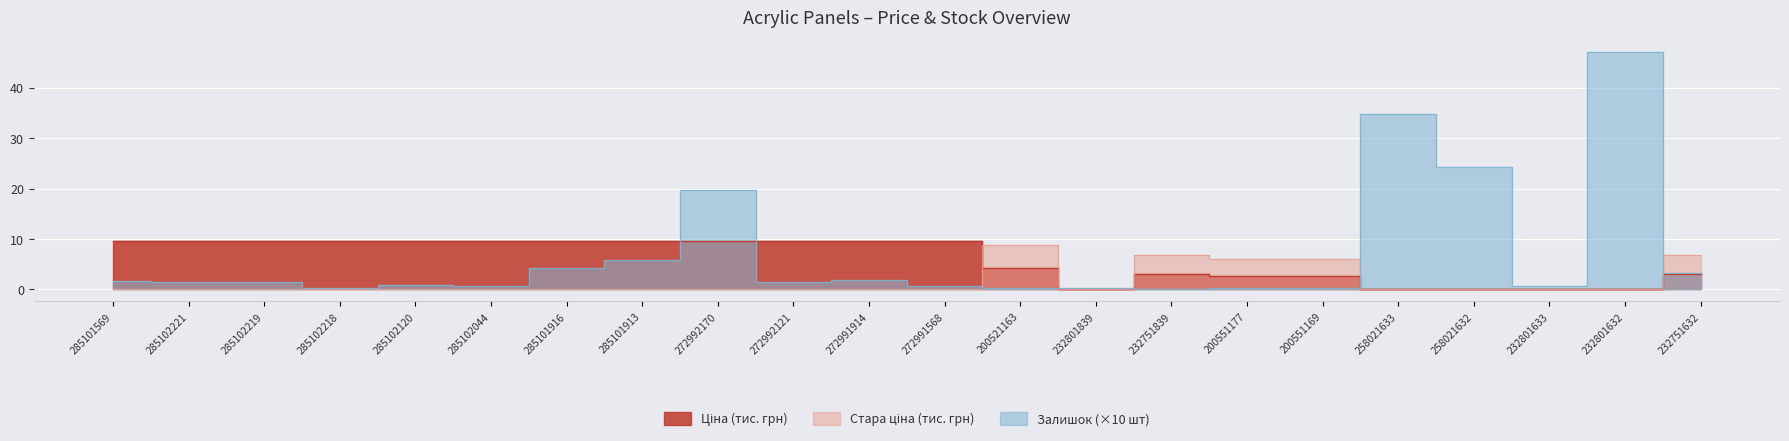

What is the maximum value for Стара ціна?

8.9